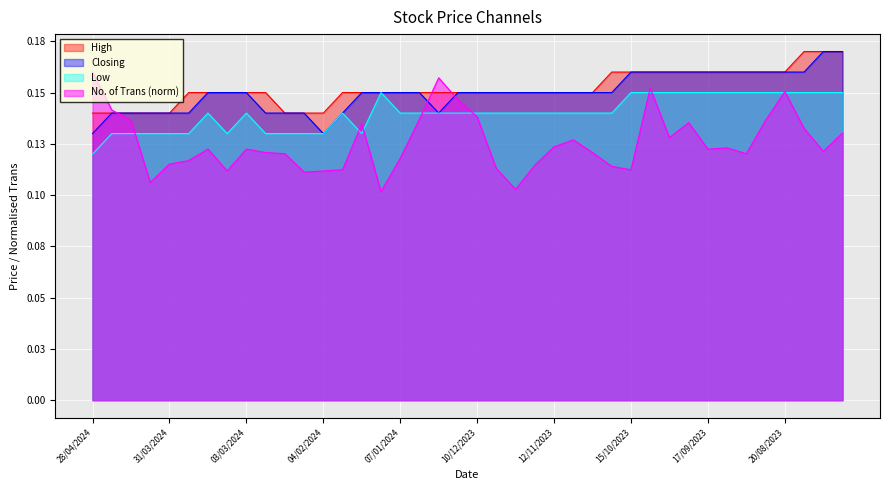

Does the chart display data point markers on the line(s)?

No